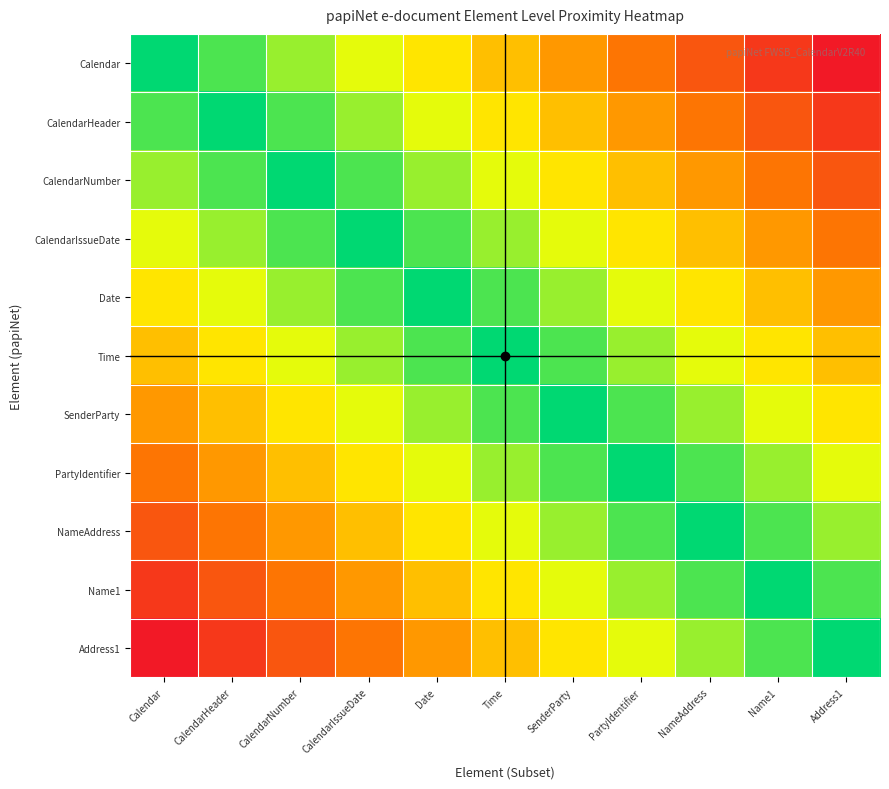

What is the spread (max minus min) of values at SenderParty?

0.6